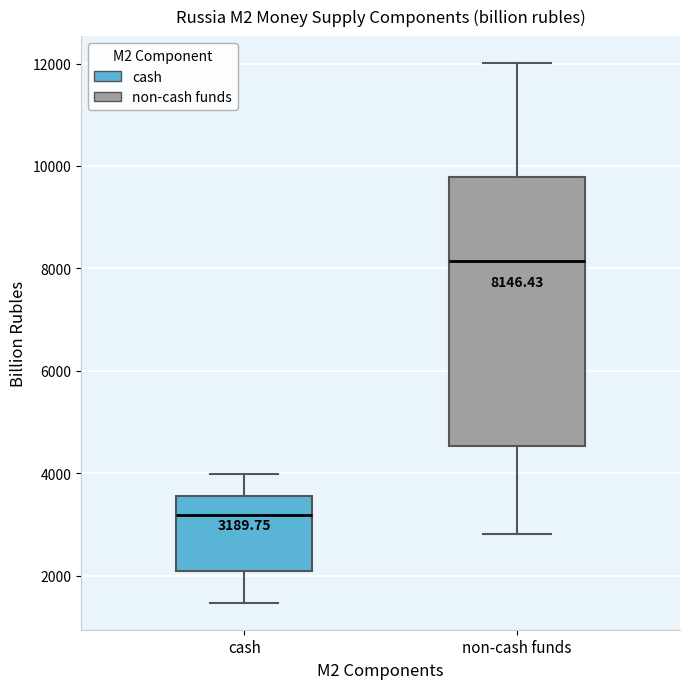

Comparing the boxes themselves (not the whiskers), which one is the tallest?

non-cash funds